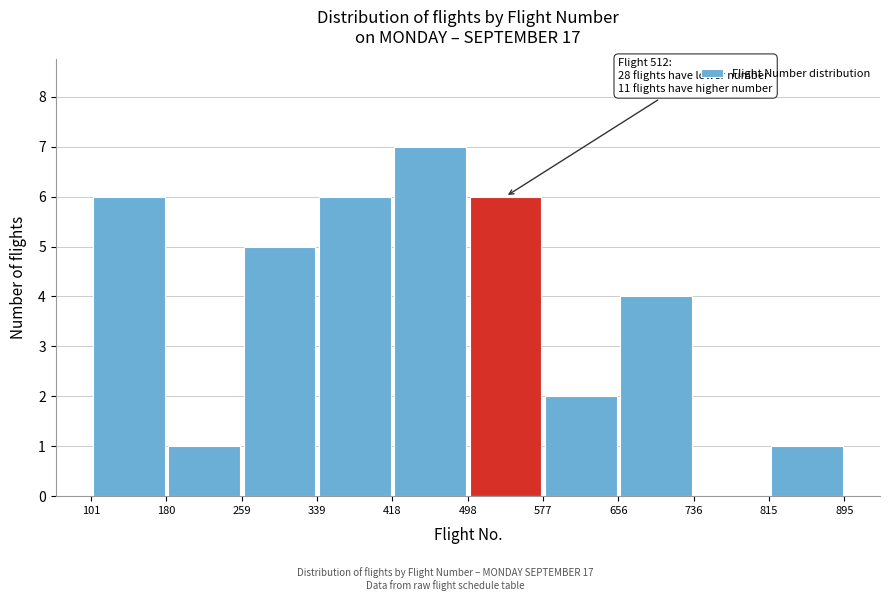

Which range on the x-axis has the tallest bar?

418 to 498